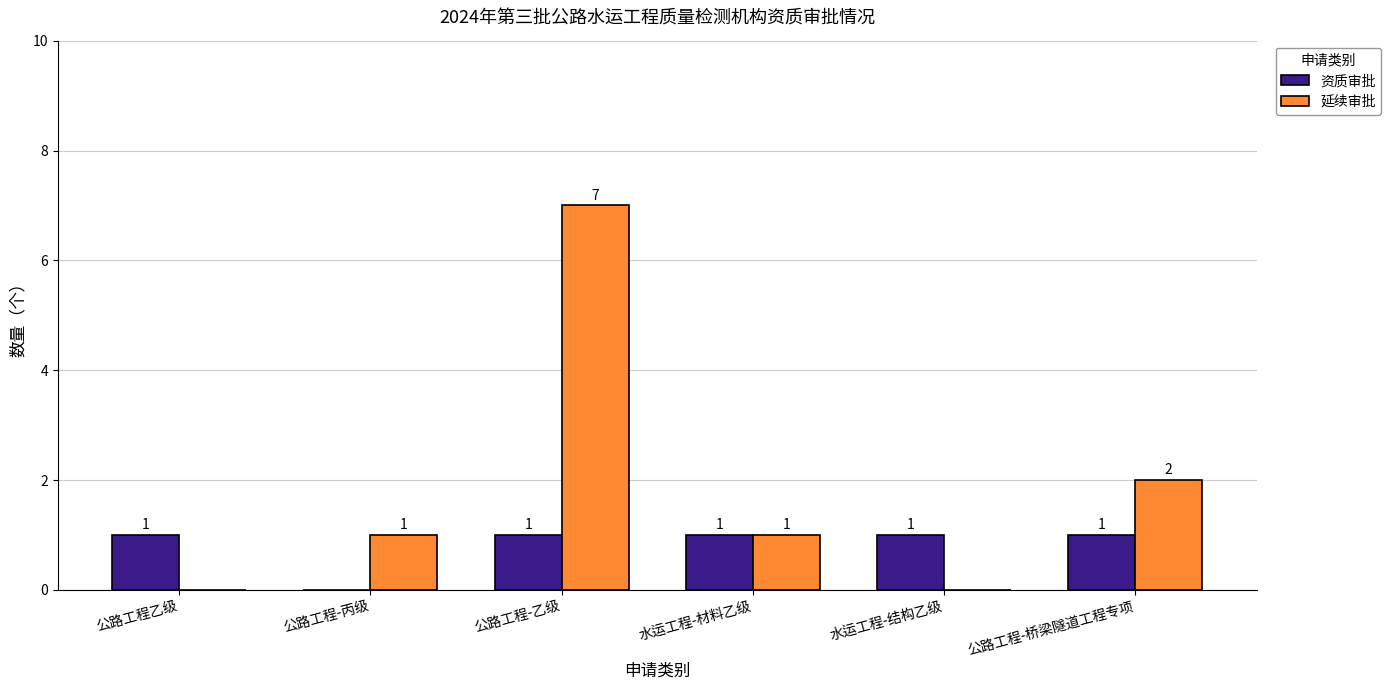

At which label is 延续审批 closest to 3?

公路工程-桥梁隧道工程专项